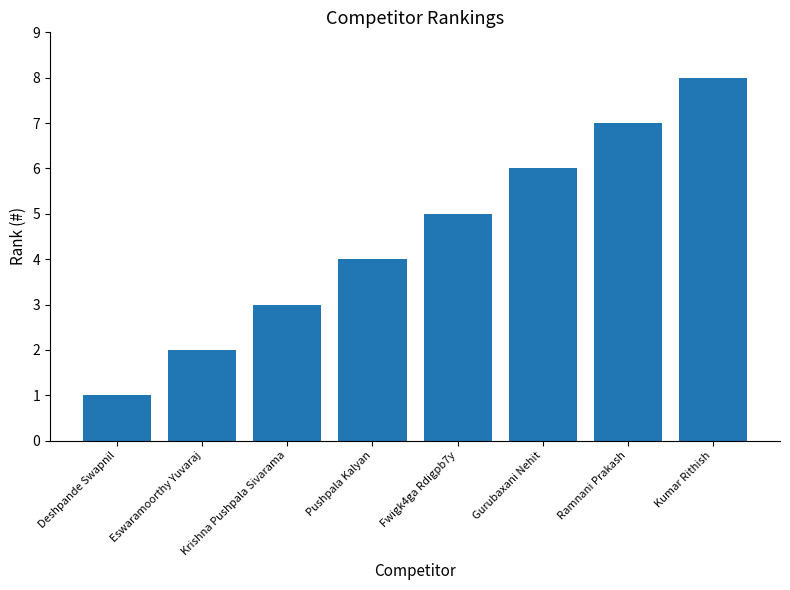

The value at Kumar Rithish is 14. True or false?

False